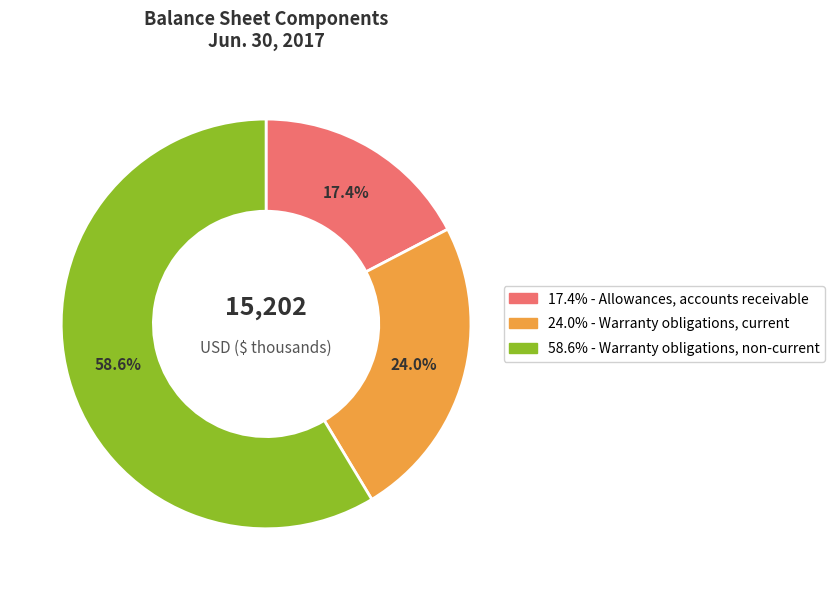

How many segments does this pie chart have?

3